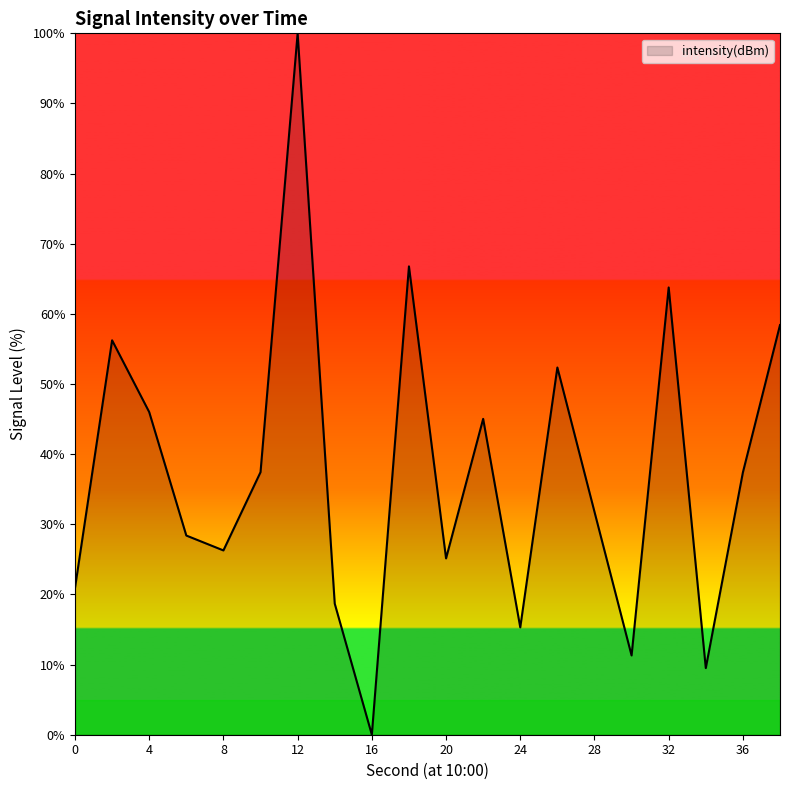

Reading left to right, what are all the values shown in this chart?

20.9	56.2	46.0	28.4	26.3	37.4	100.0	18.7	0.0	66.8	25.1	45.0	15.3	52.4	31.8	11.3	63.8	9.5	37.4	58.4